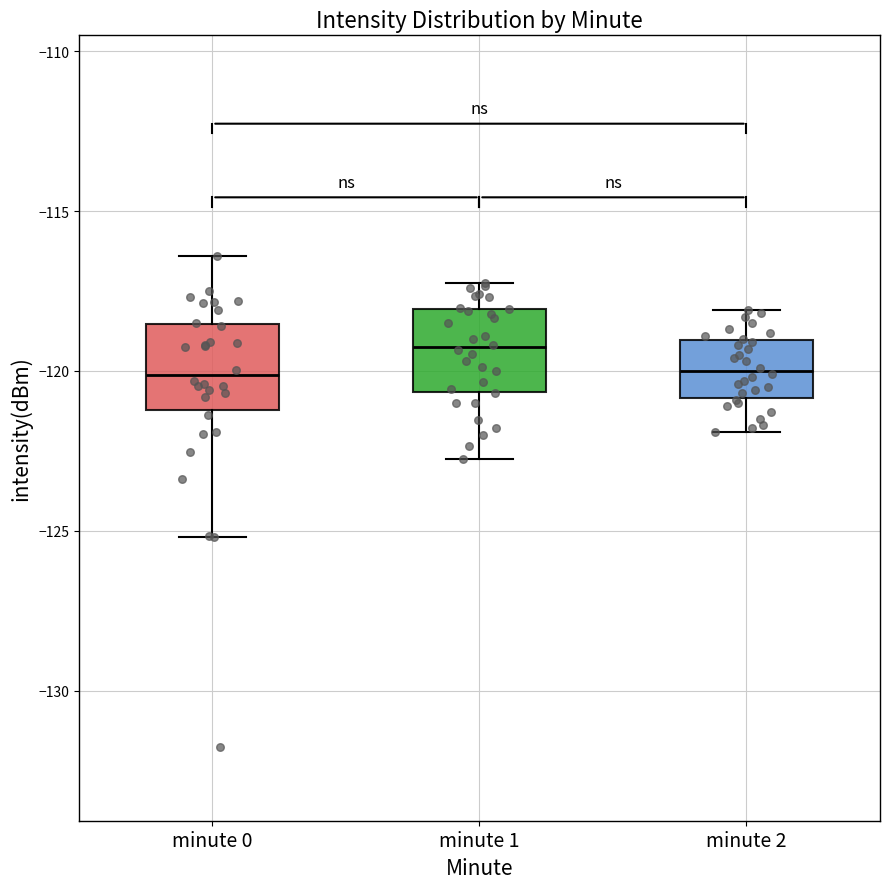

Reading left to right, read every box against the y-axis: the position of its median line, the range the box covers, and the ends of its whiskers. The values are not printed on the chart, so give them approximately, as read against the axis.

minute 0: median -120.0, box -121.0 to -118.5, whiskers -125.0 to -116.5
minute 1: median -119.5, box -120.5 to -118.0, whiskers -123.0 to -117.0
minute 2: median -120.0, box -121.0 to -119.0, whiskers -122.0 to -118.0